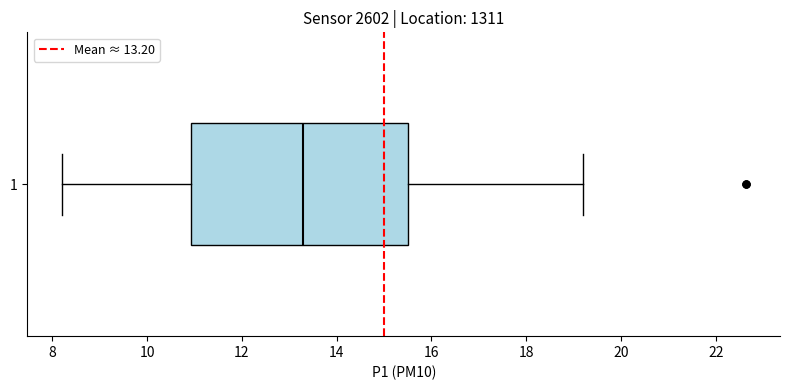

Transcribe this box plot: give where the median line is, the range the box spans, and where the two whiskers end, as read against the x-axis. The values are not printed on the chart, so give them approximately, as read against the axis.

median 13.2, box 11.0 to 15.6, whiskers 8.2 to 19.2